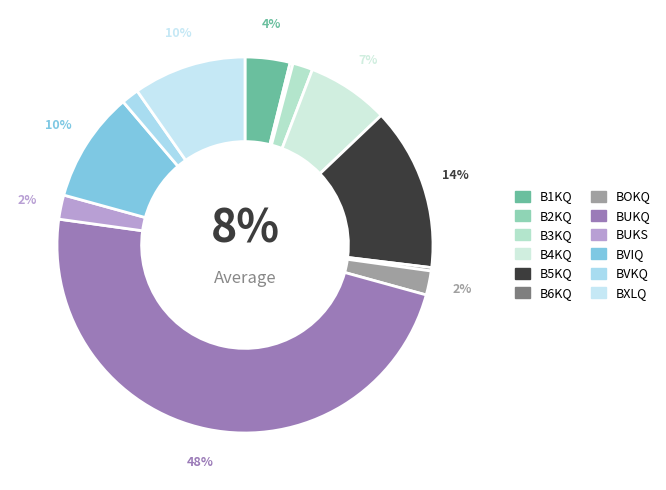

What percentage do B3KQ and BUKQ together represent?

49.6%